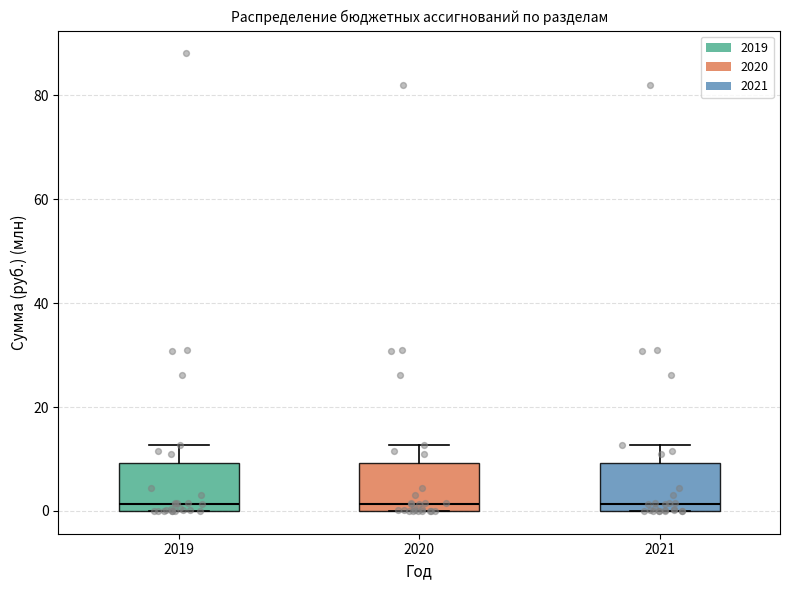

Reading left to right, transcribe this box plot: for each box, give where its median line is, the range the box spans, and where its two whiskers end, as read against the y-axis. The values are not printed on the chart, so give them approximately, as read against the axis.

2019: median 2, box 0 to 10, whiskers 0 to 12
2020: median 2, box 0 to 10, whiskers 0 to 12
2021: median 2, box 0 to 10, whiskers 0 to 12